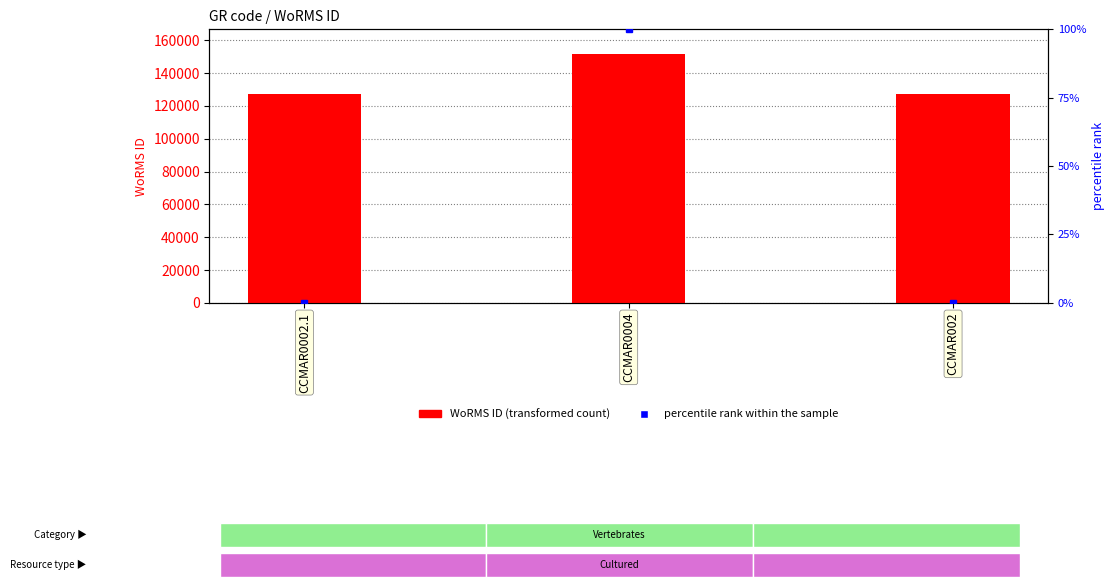

What is the total value across all series at CCMAR002?

126975